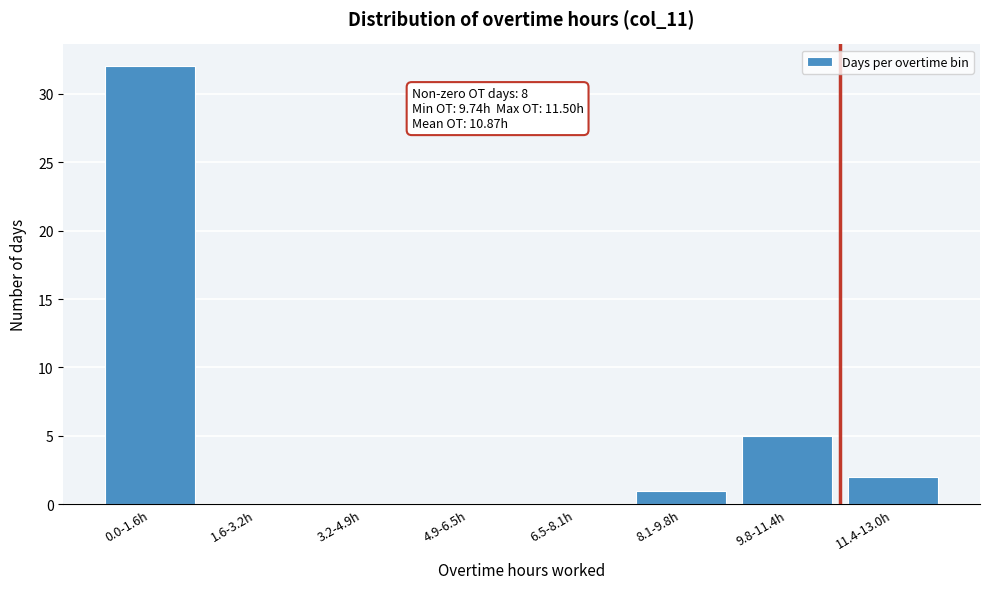

Reading left to right, transcribe all the data shown in this chart.

0.0-1.6h=32	1.6-3.2h=0	3.2-4.9h=0	4.9-6.5h=0	6.5-8.1h=0	8.1-9.8h=1	9.8-11.4h=5	11.4-13.0h=2